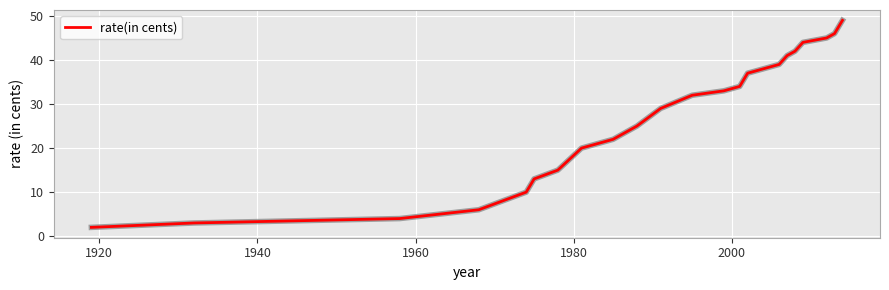

What is the maximum value shown in the chart?

49